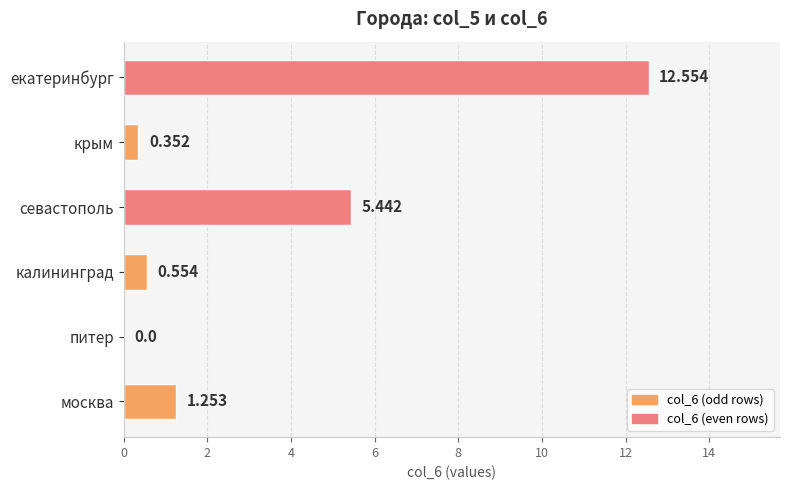

Which has a higher value, севастополь or крым?

севастополь